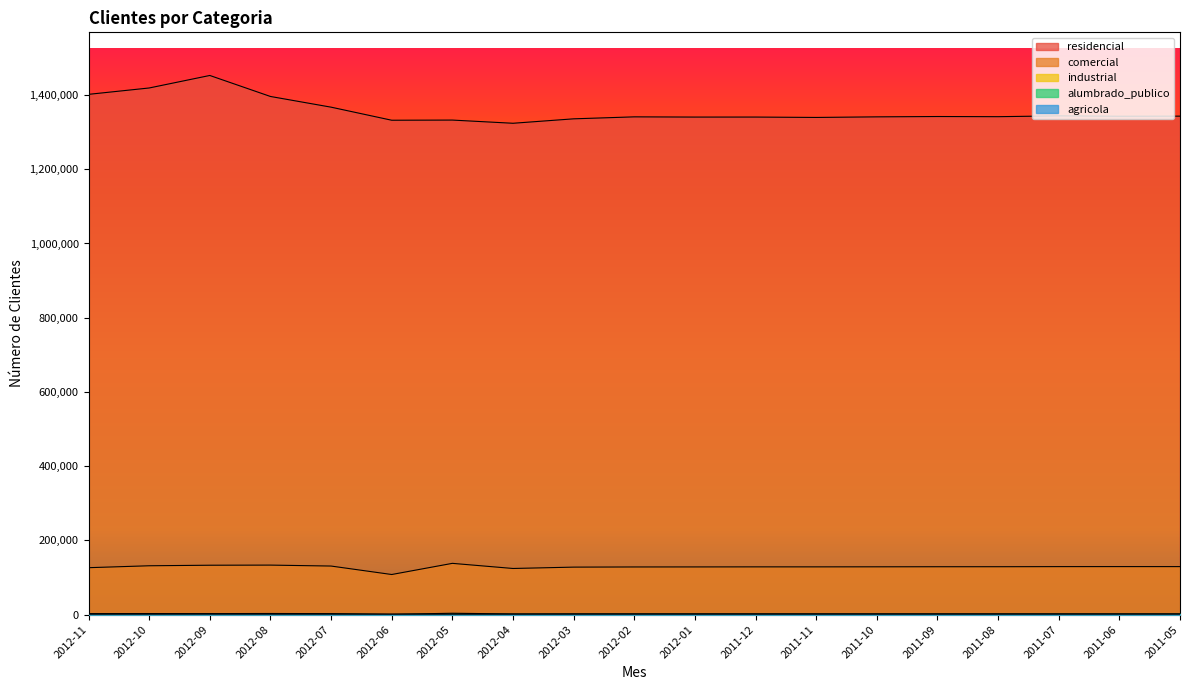

What is the minimum value shown in the chart?

623